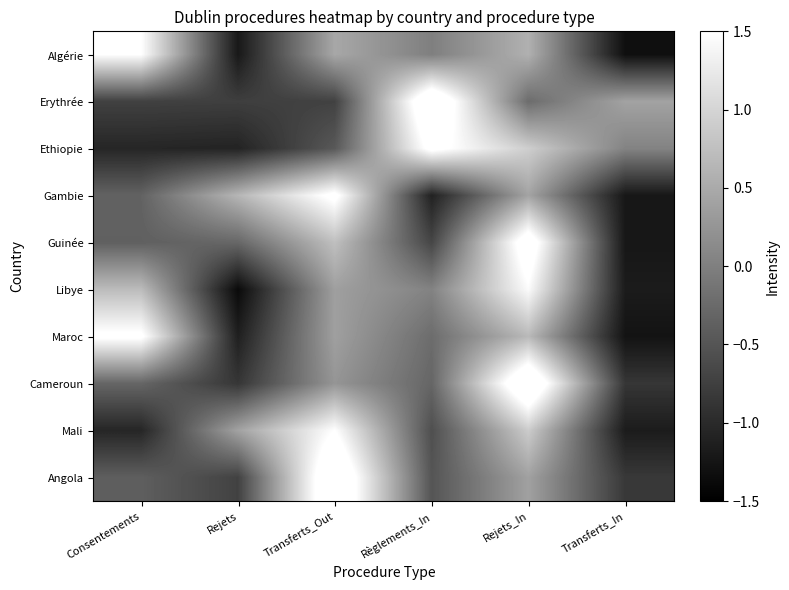

Reading left to right, transcribe all the data shown in this chart.

Algérie: Consentements=1.5	Rejets=-1.2	Transferts_Out=0.5	Règlements_In=-0.0	Rejets_In=0.6	Transferts_In=-1.3
Erythrée: Consentements=-0.7	Rejets=-0.8	Transferts_Out=-0.7	Règlements_In=2.0	Rejets_In=-0.2	Transferts_In=0.4
Ethiopie: Consentements=-1.1	Rejets=-1.1	Transferts_Out=-0.5	Règlements_In=1.6	Rejets_In=0.9	Transferts_In=0.0
Gambie: Consentements=-0.3	Rejets=0.6	Transferts_Out=1.6	Règlements_In=-1.1	Rejets_In=0.4	Transferts_In=-1.2
Guinée: Consentements=-0.4	Rejets=-0.3	Transferts_Out=0.7	Règlements_In=-0.7	Rejets_In=1.8	Transferts_In=-1.2
Libye: Consentements=0.7	Rejets=-1.4	Transferts_Out=0.4	Règlements_In=0.0	Rejets_In=1.4	Transferts_In=-1.2
Maroc: Consentements=1.6	Rejets=-1.1	Transferts_Out=0.4	Règlements_In=-0.2	Rejets_In=0.7	Transferts_In=-1.3
Cameroun: Consentements=-0.3	Rejets=-0.9	Transferts_Out=0.3	Règlements_In=-0.3	Rejets_In=2.1	Transferts_In=-0.9
Mali: Consentements=-1.1	Rejets=0.4	Transferts_Out=1.5	Règlements_In=-0.6	Rejets_In=0.9	Transferts_In=-1.2
Angola: Consentements=-0.4	Rejets=-0.7	Transferts_Out=2.1	Règlements_In=-0.5	Rejets_In=0.4	Transferts_In=-0.8